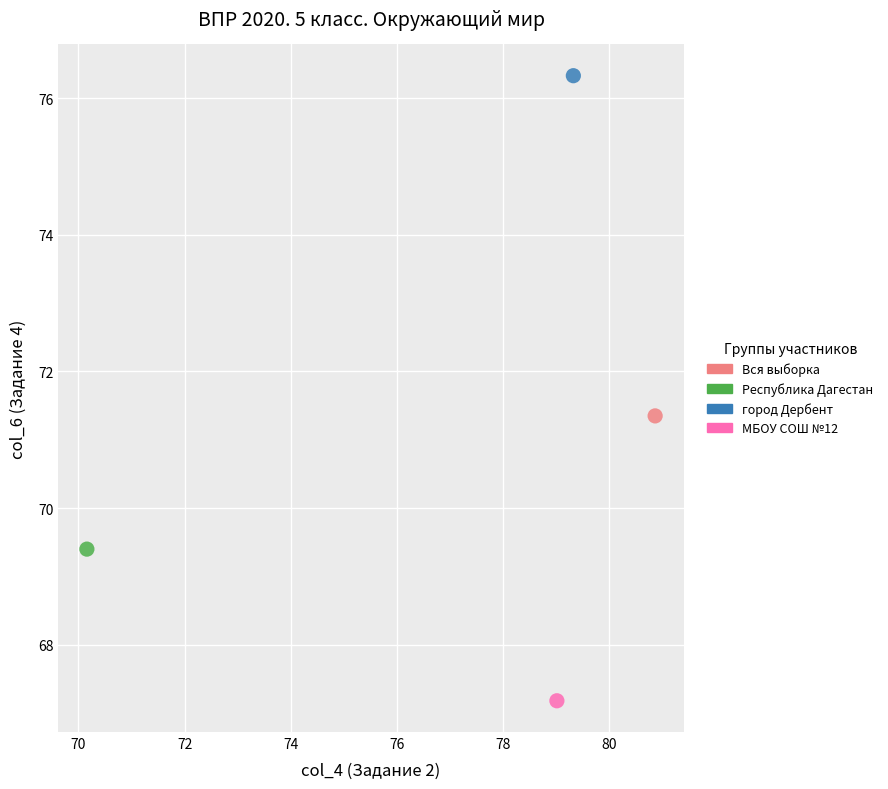

What are all the series names shown in the legend?

Вся выборка, Республика Дагестан, город Дербент, МБОУ СОШ №12